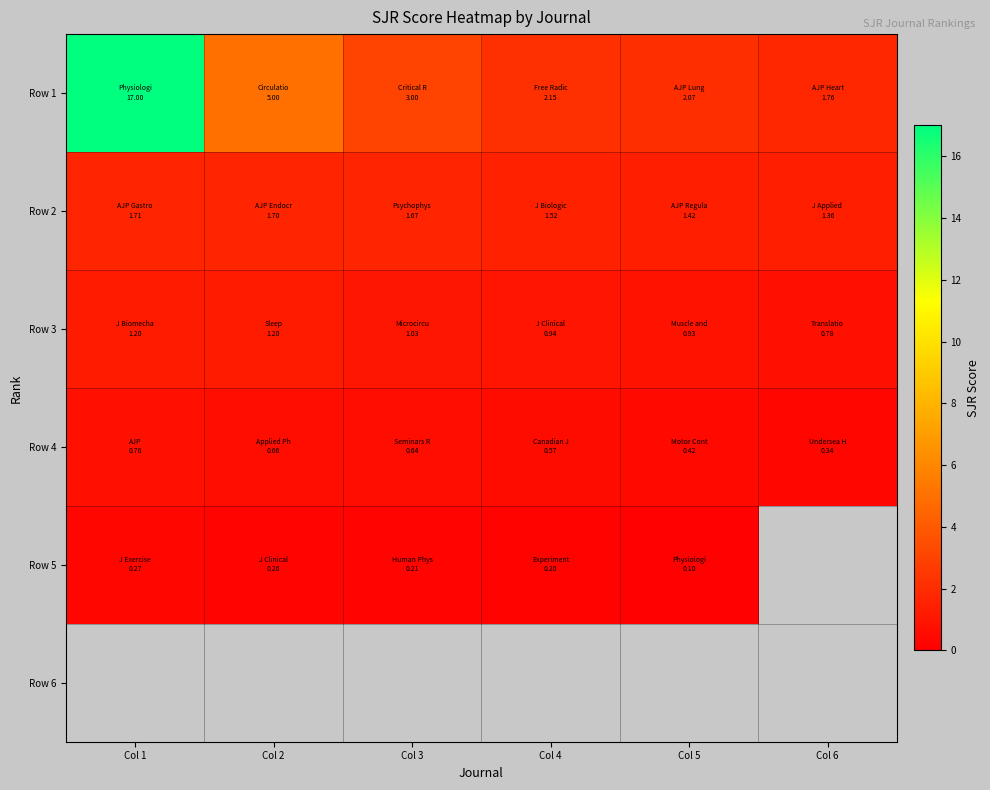

The value of Row 1 at Col 2 is 2.5. True or false?

False